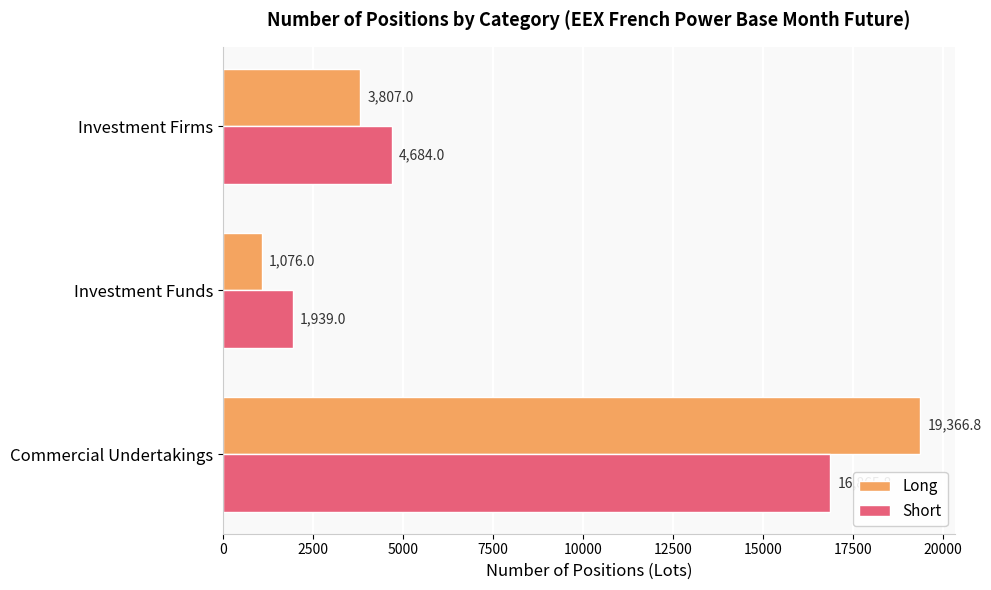

Where is Short nearest to the value 9402?

Investment Firms